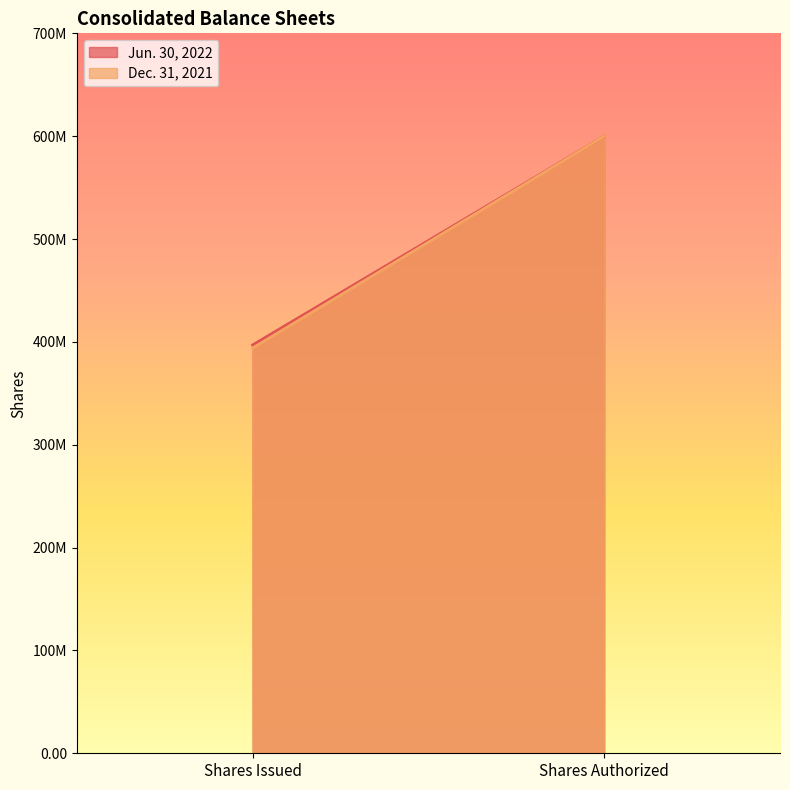

Is it true that Jun. 30, 2022 equals 194568354.3 at Shares Issued?

False